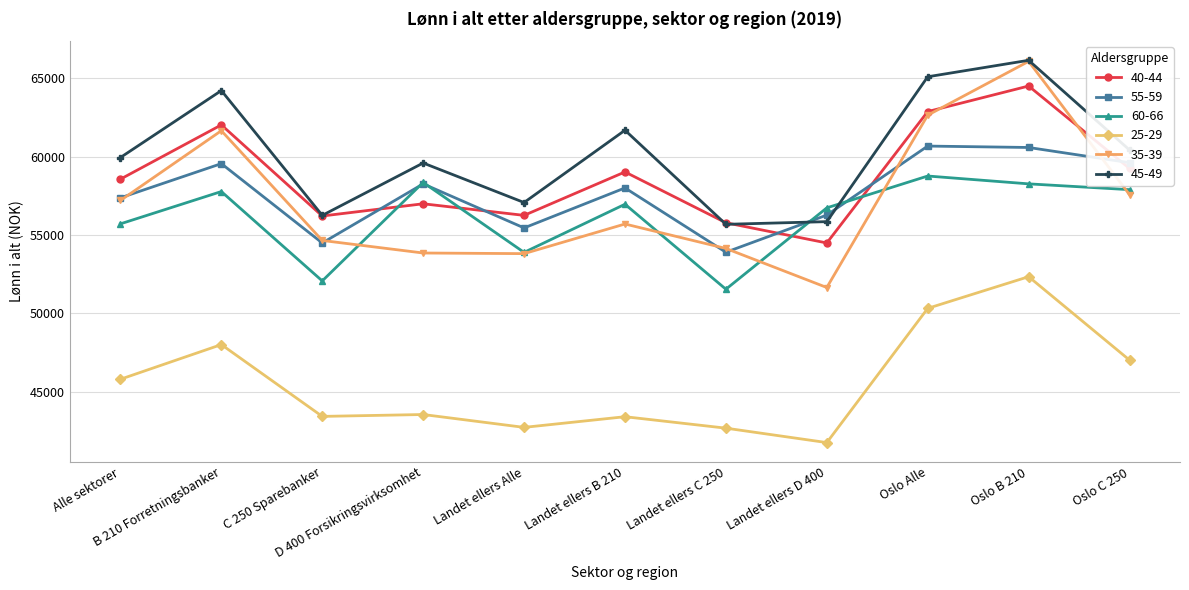

Which series has the largest total across all categories?

45-49